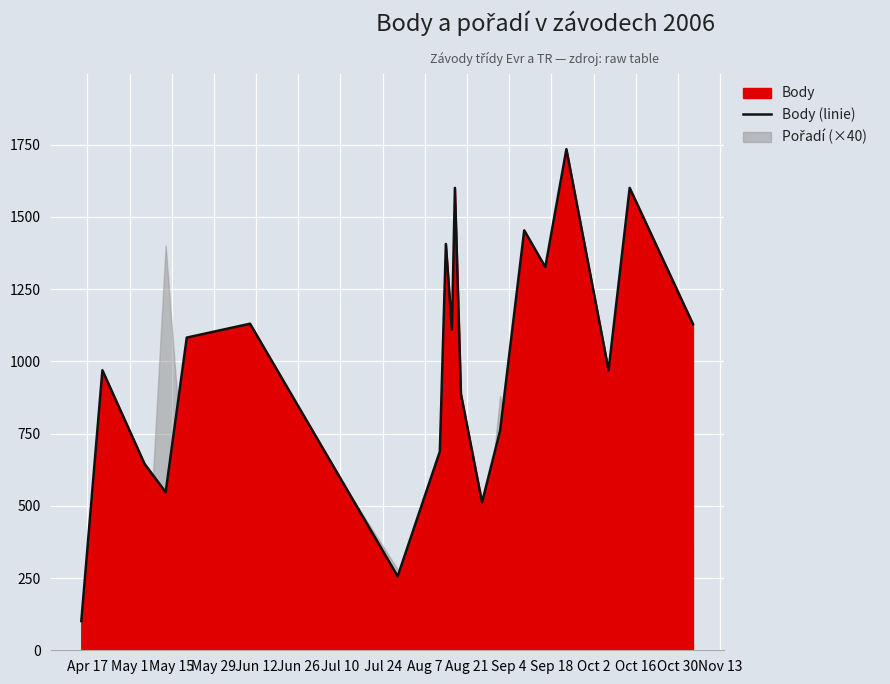

What is the lowest value of the Body (linie) series?

101